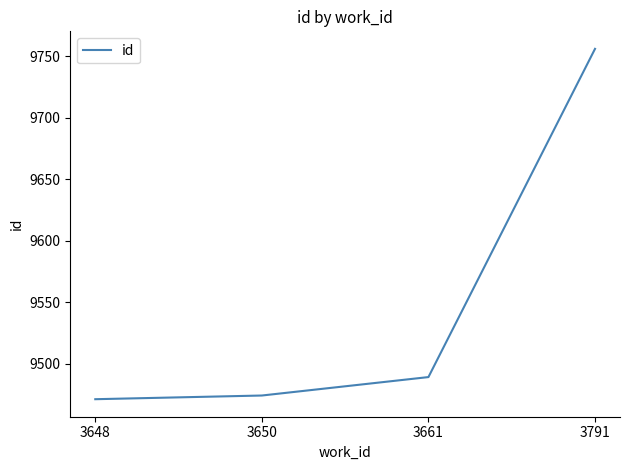

What is the average value?

9548